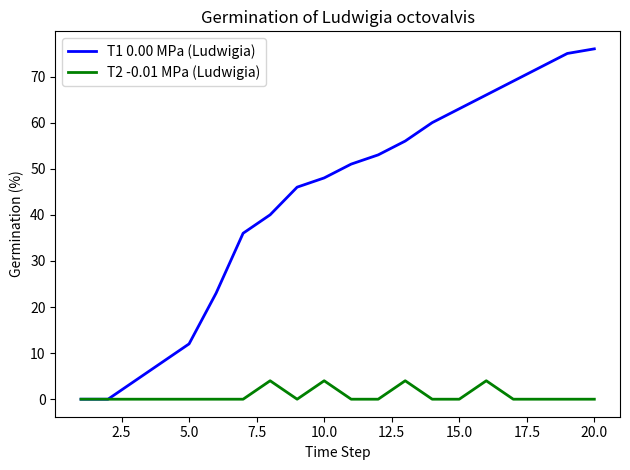

What is the greatest value displayed?

76